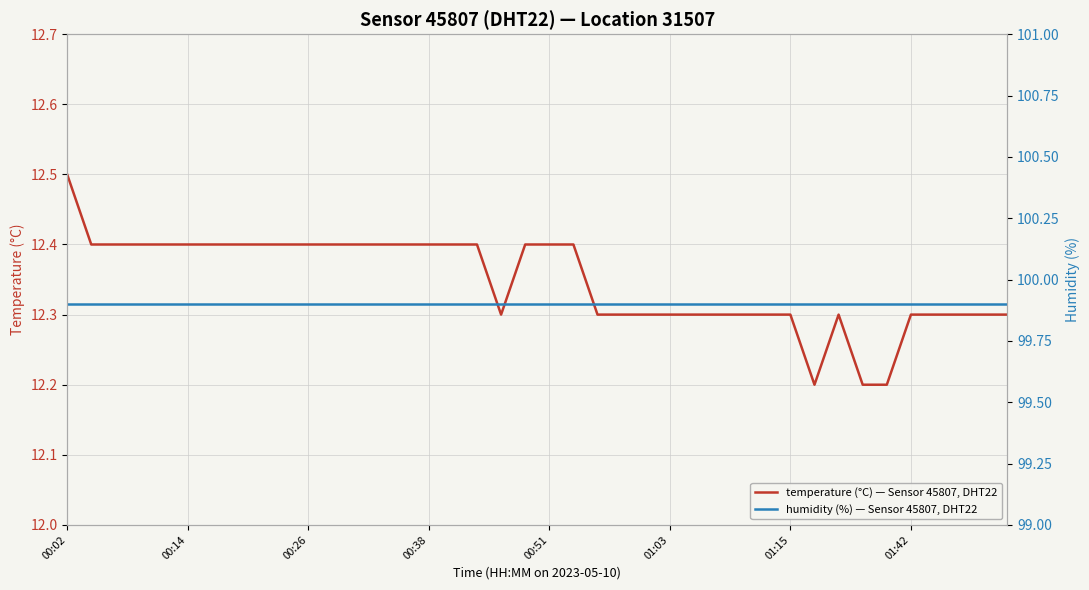

Reading right to left, transcribe all the data shown in this chart.

temperature (°C) — Sensor 45807, DHT22, loc 31507: 12.3	12.3	12.3	12.3	12.3	12.2	12.2	12.3	12.2	12.3	12.3	12.3	12.3	12.3	12.3	12.3	12.3	12.3	12.4	12.4	12.4	12.3	12.4	12.4	12.4	12.4	12.4	12.4	12.4	12.4	12.4	12.4	12.4	12.4	12.4	12.4	12.4	12.4	12.4	12.5
humidity (%) — Sensor 45807, DHT22, loc 31507: 99.9	99.9	99.9	99.9	99.9	99.9	99.9	99.9	99.9	99.9	99.9	99.9	99.9	99.9	99.9	99.9	99.9	99.9	99.9	99.9	99.9	99.9	99.9	99.9	99.9	99.9	99.9	99.9	99.9	99.9	99.9	99.9	99.9	99.9	99.9	99.9	99.9	99.9	99.9	99.9